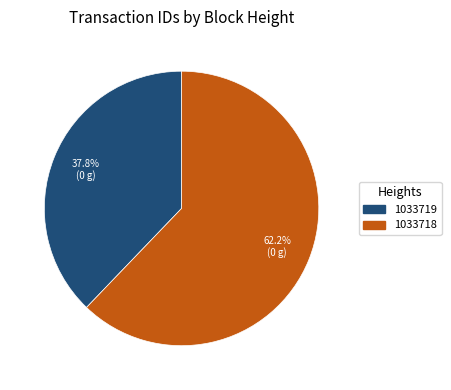

What is the majority slice?

1033718